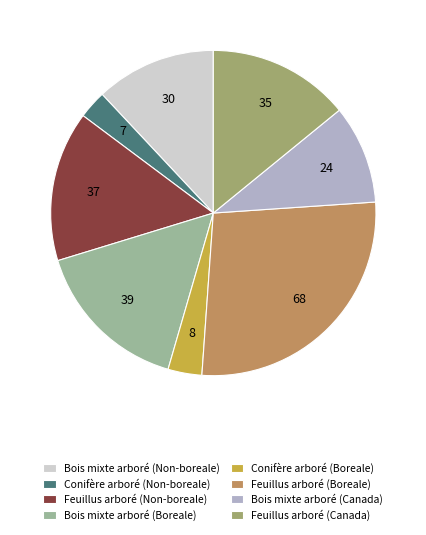

Does any single category account for the majority?

No